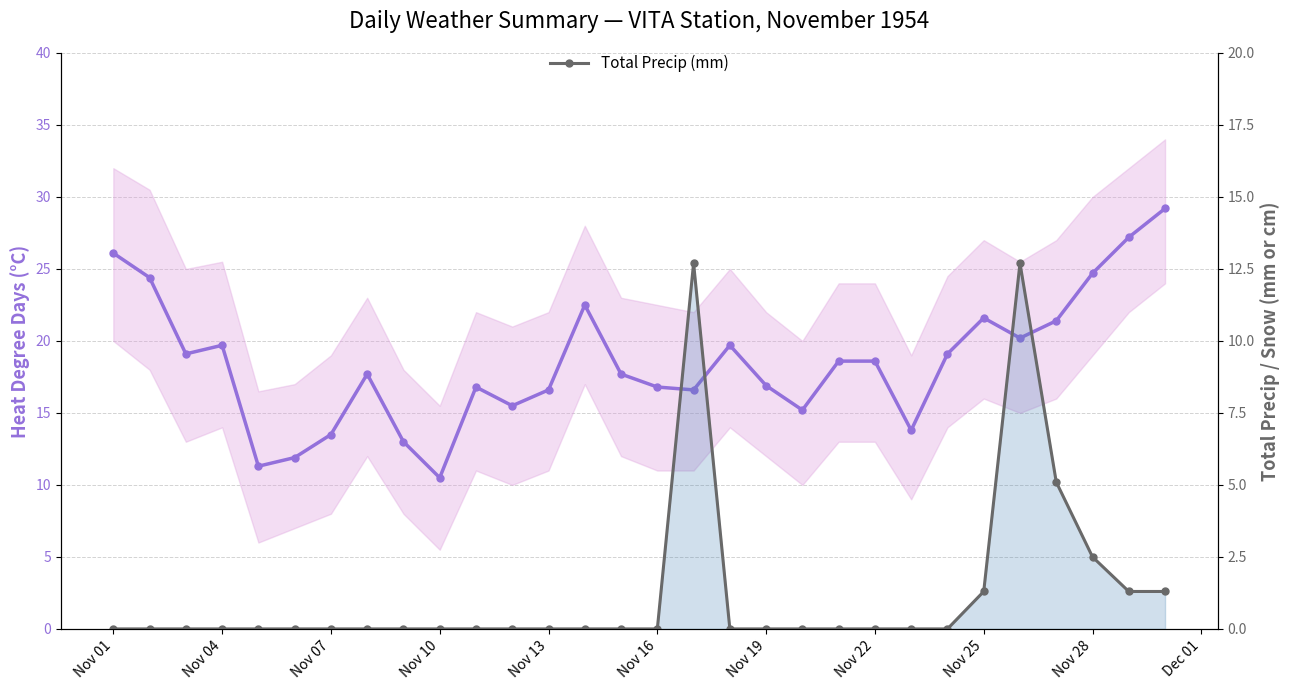

Rank the series by their average value, from highest to lowest.

Heat Deg Days (°C), Total Precip (mm)